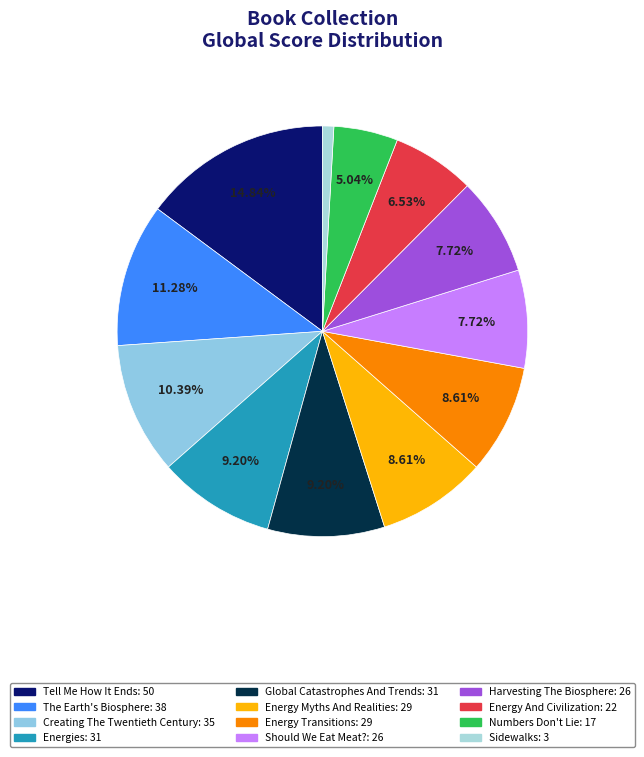

Combined, what portion of the pie is Global Catastrophes And Trends and Energy Myths And Realities?

17.8%